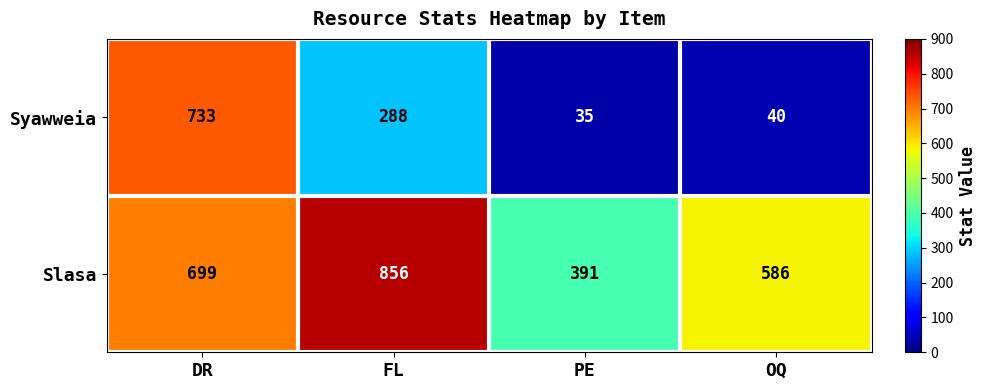

Count the number of categories in the chart.

4